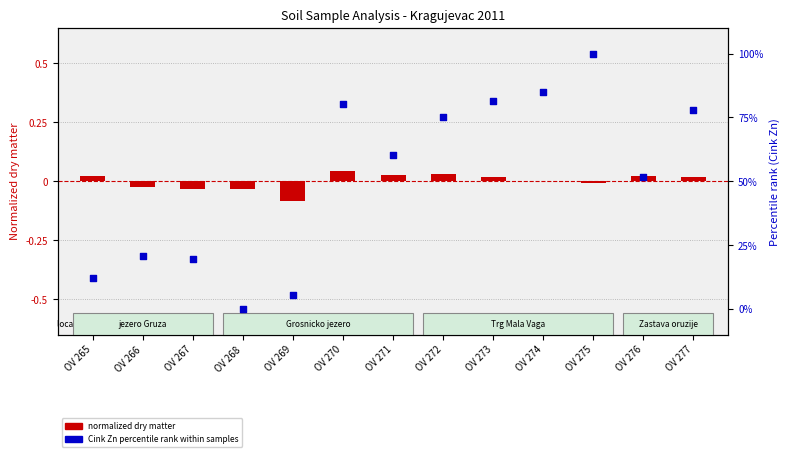

At how many categories does at least one series exceed 60?

7